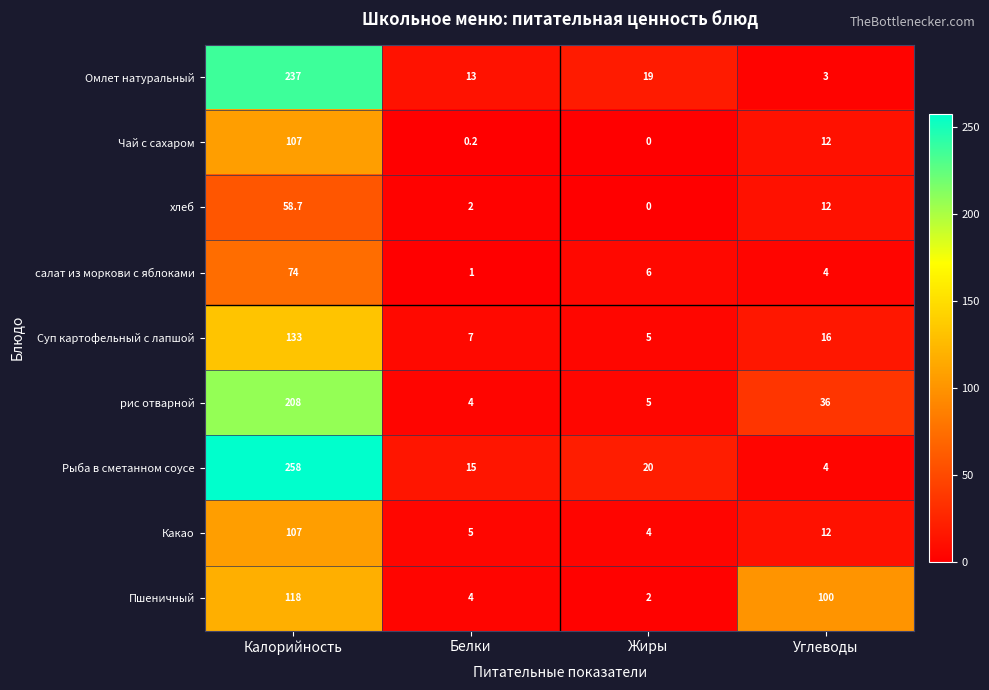

At how many categories does at least one series exceed 231?

1